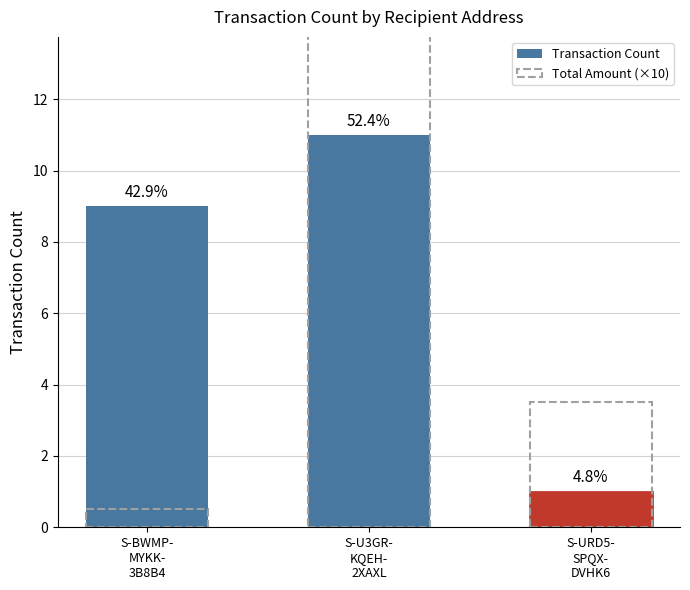

True or false: Total Amount (×10) has a value of 3.5 at S-URD5-
SPQX-
DVHK6.

True